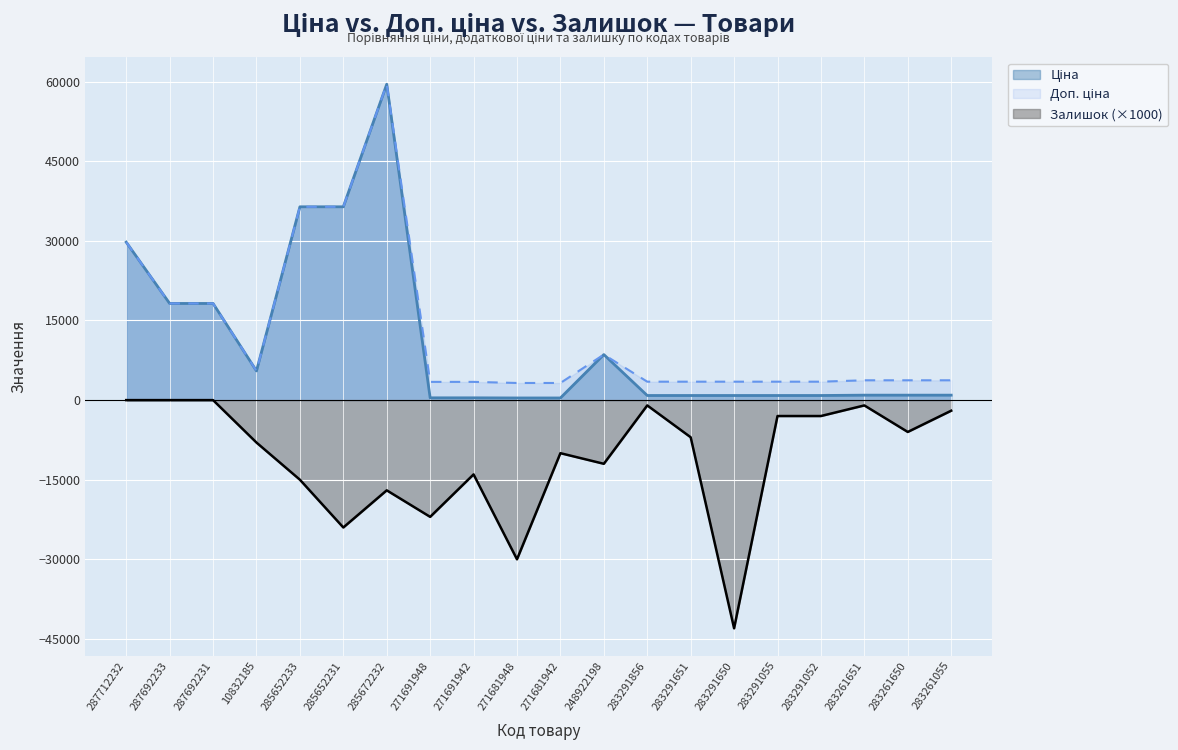

Is it true that Доп. ціна equals 3472.1 at 283291052?

True